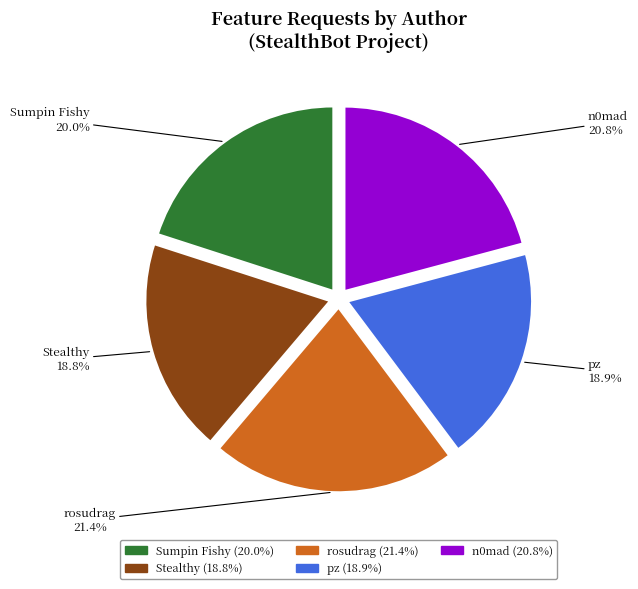

Is there a majority slice in this chart?

No